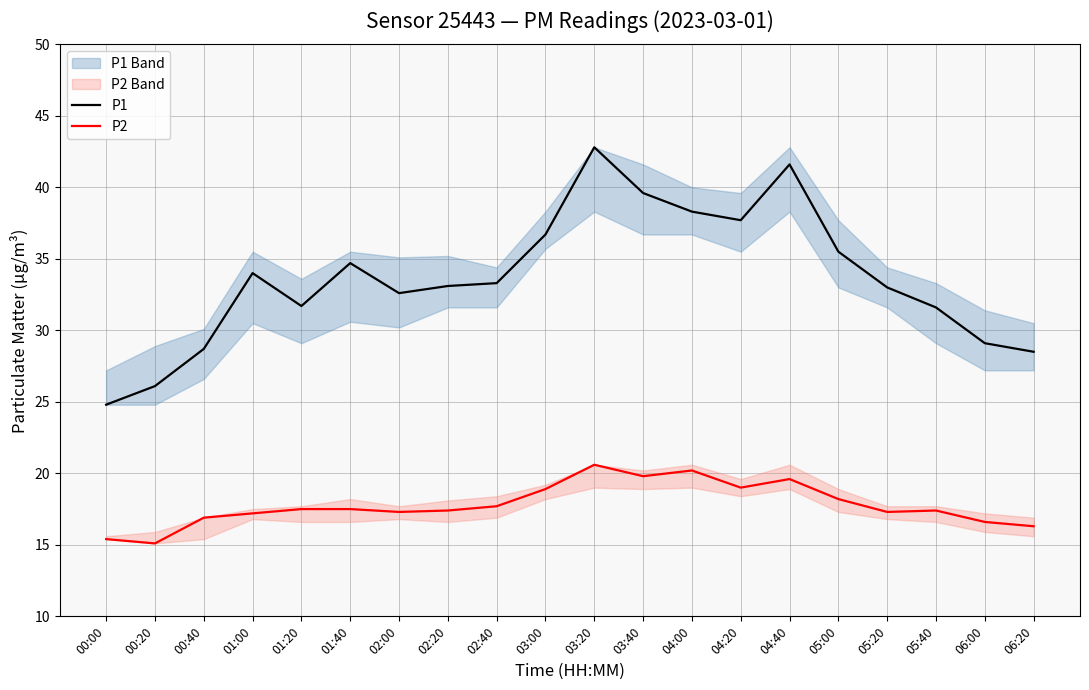

What is the total value across all series at 05:20?

50.3